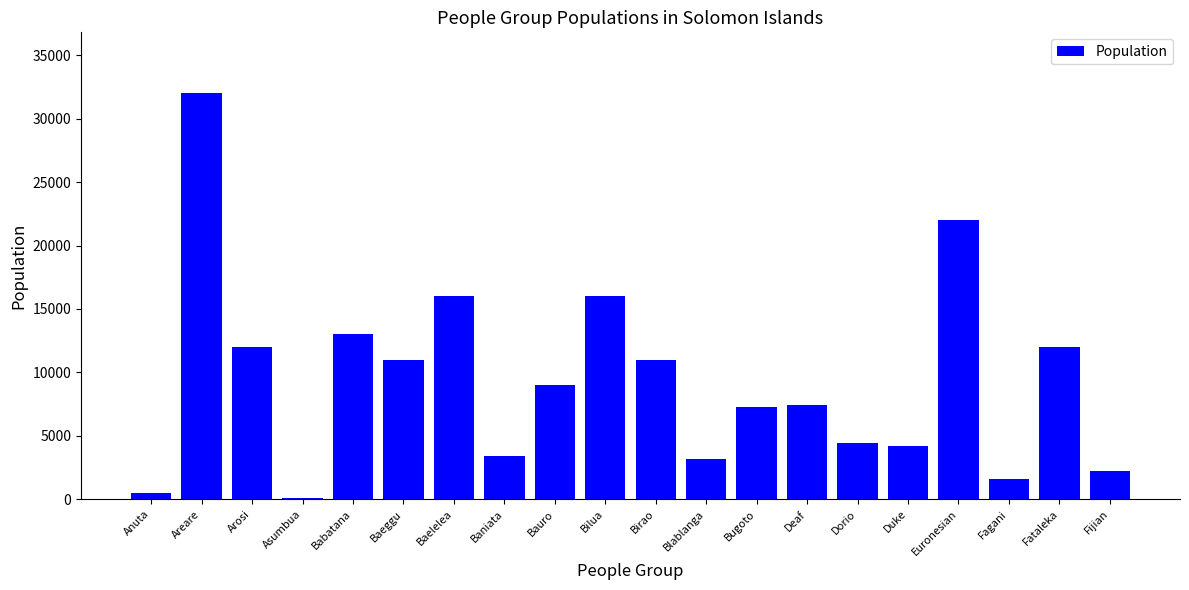

Is it true that the value at Baelelea is 9789?

False